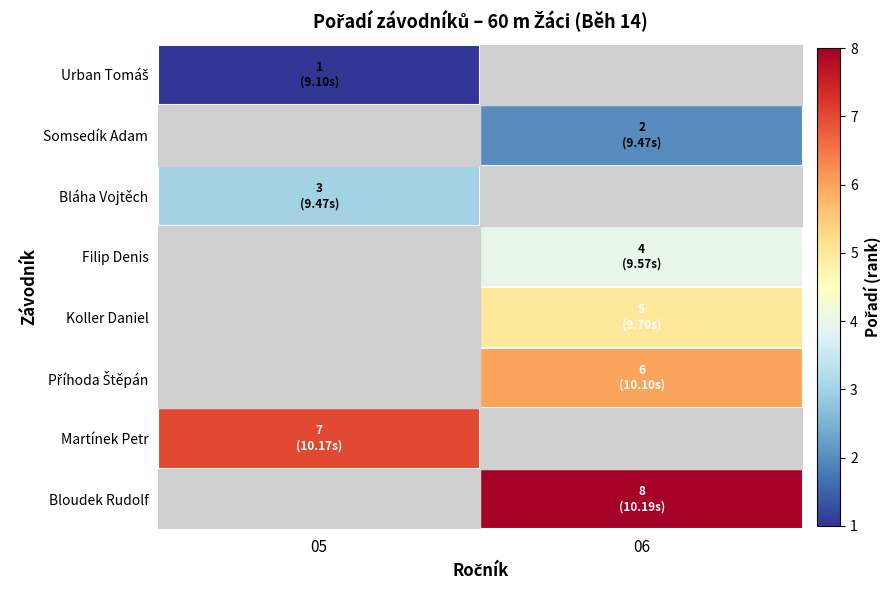

Is it true that Filip Denis equals 4.0 at 06?

True